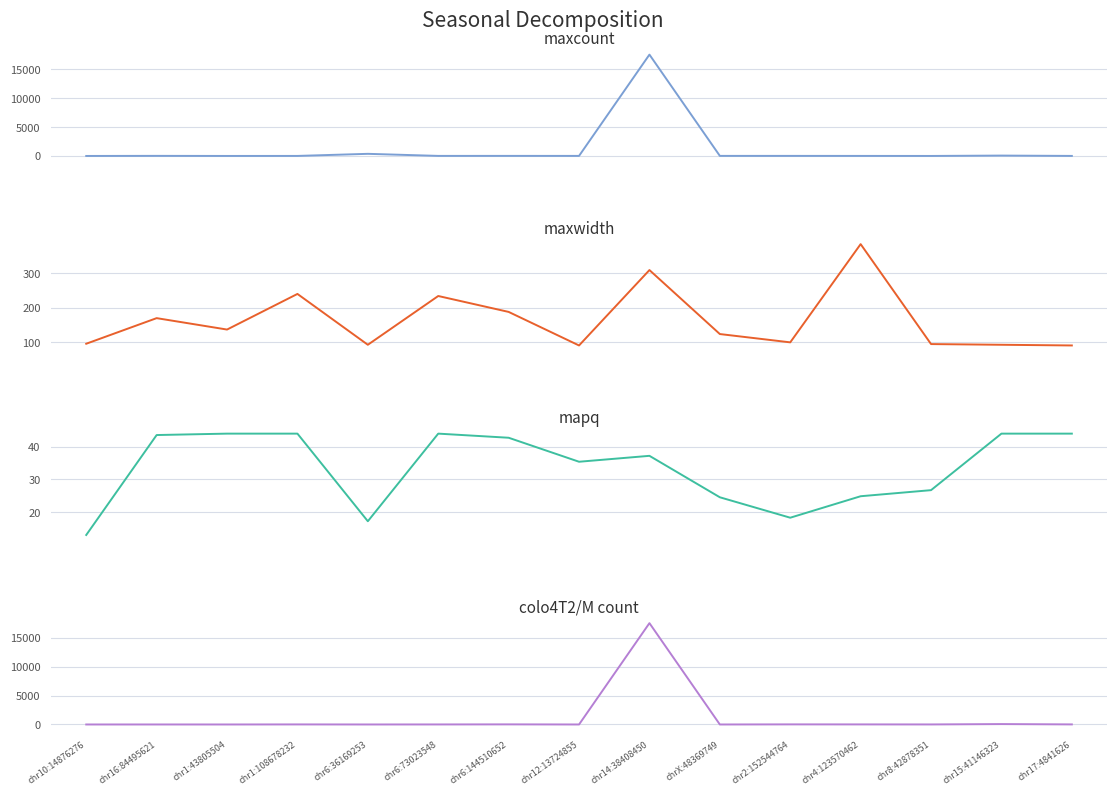

At how many categories does at least one series exceed 5508?

1